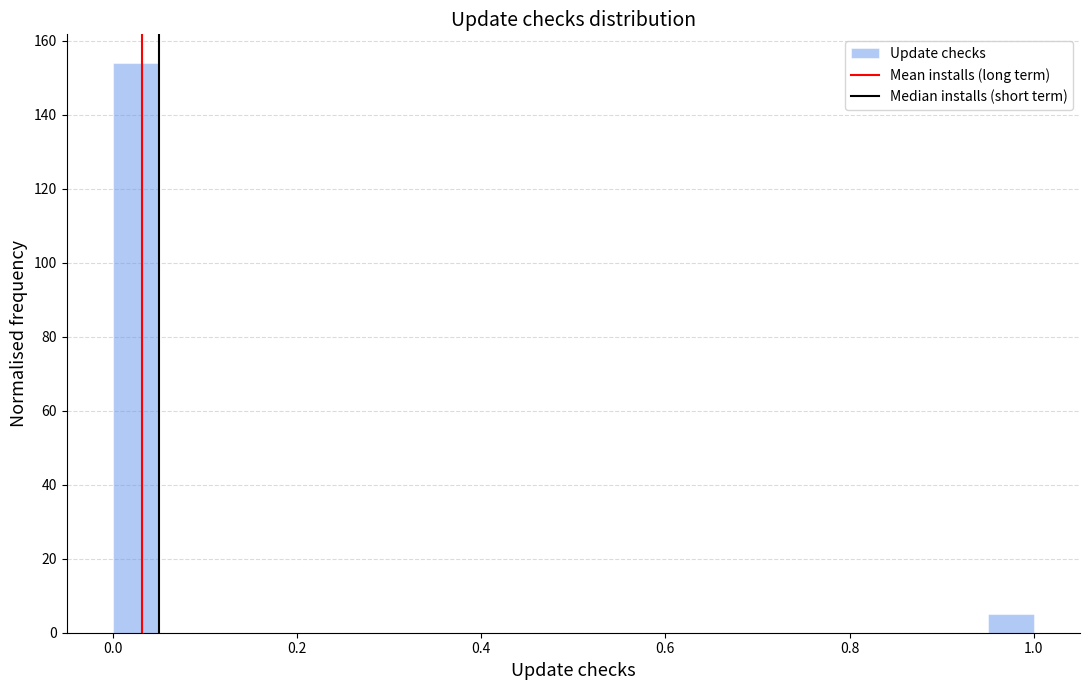

Read against the x-axis, roughly where is the centre of the tallest bar?

0.02